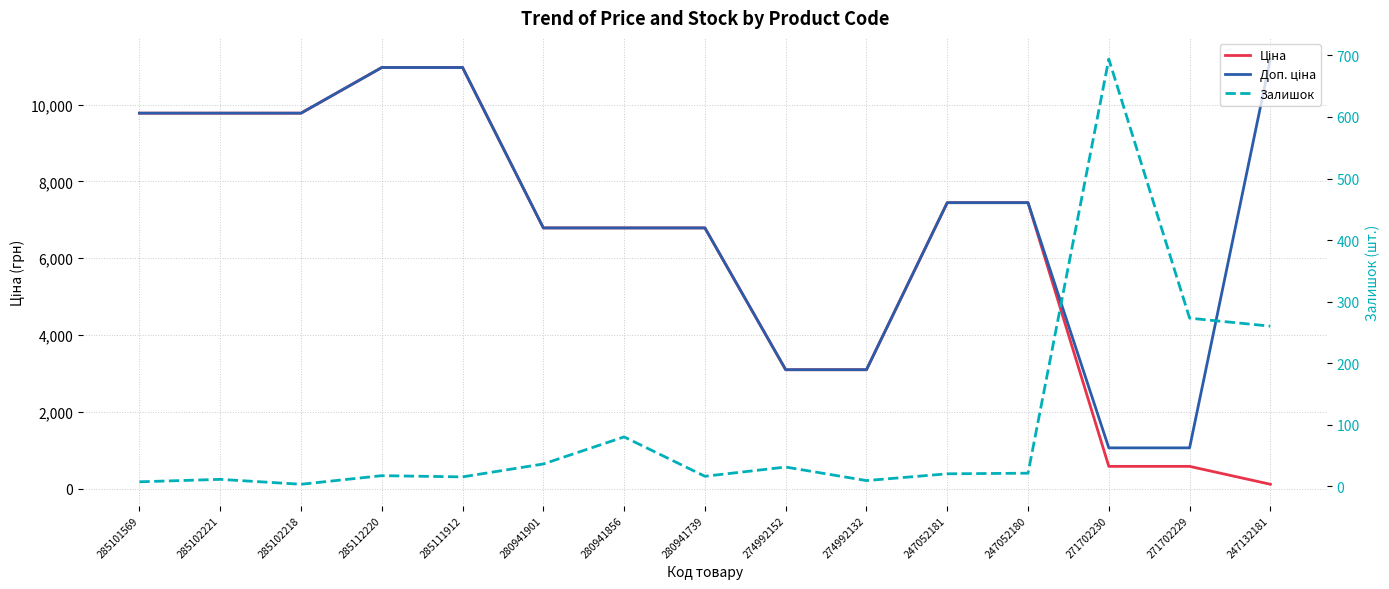

Between 285101569 and 274992152, which series saw the biggest shift?

Ціна